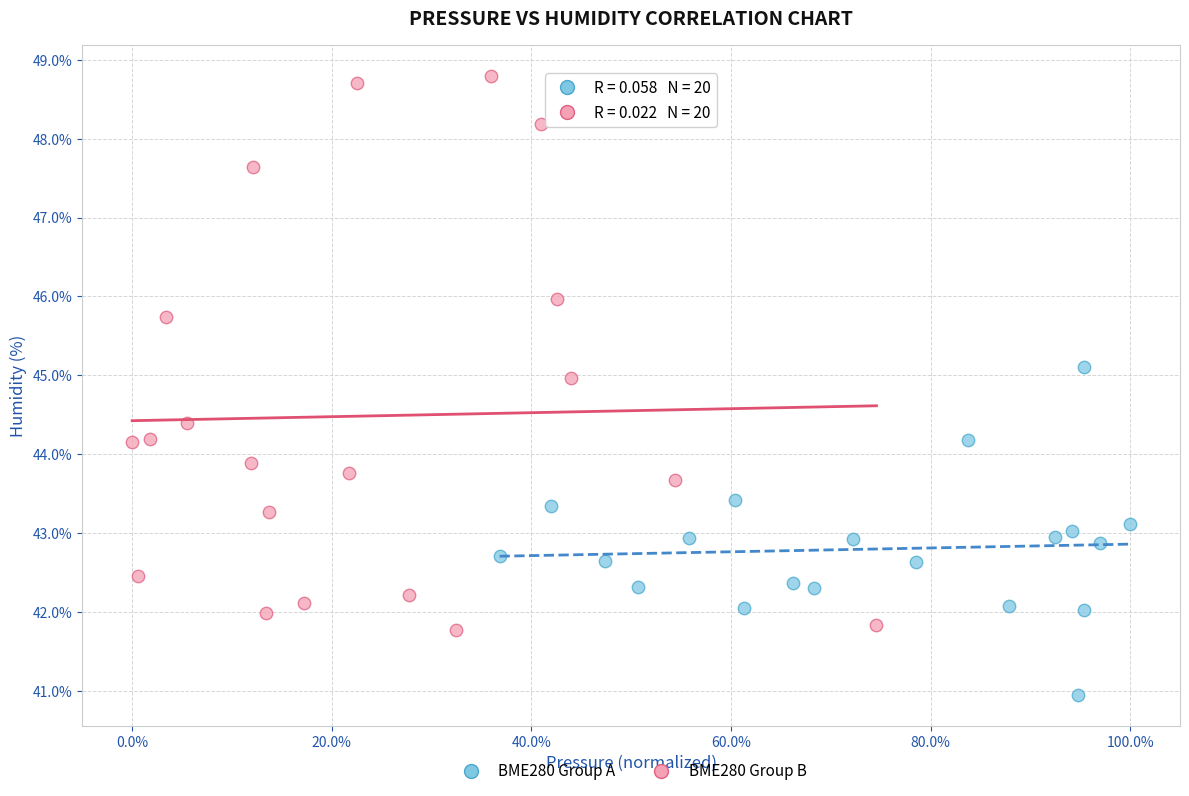

Which series contains the highest Y value?

BME280 Group B